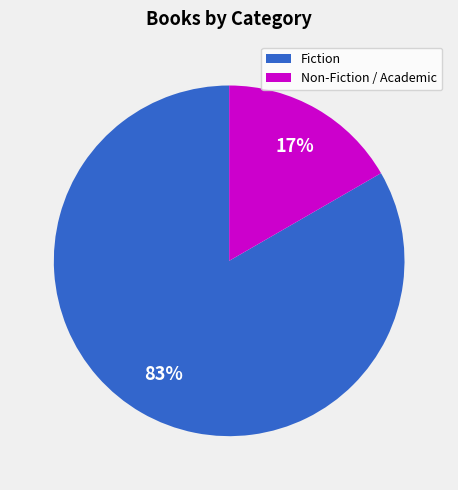

Does any single category account for the majority?

Yes